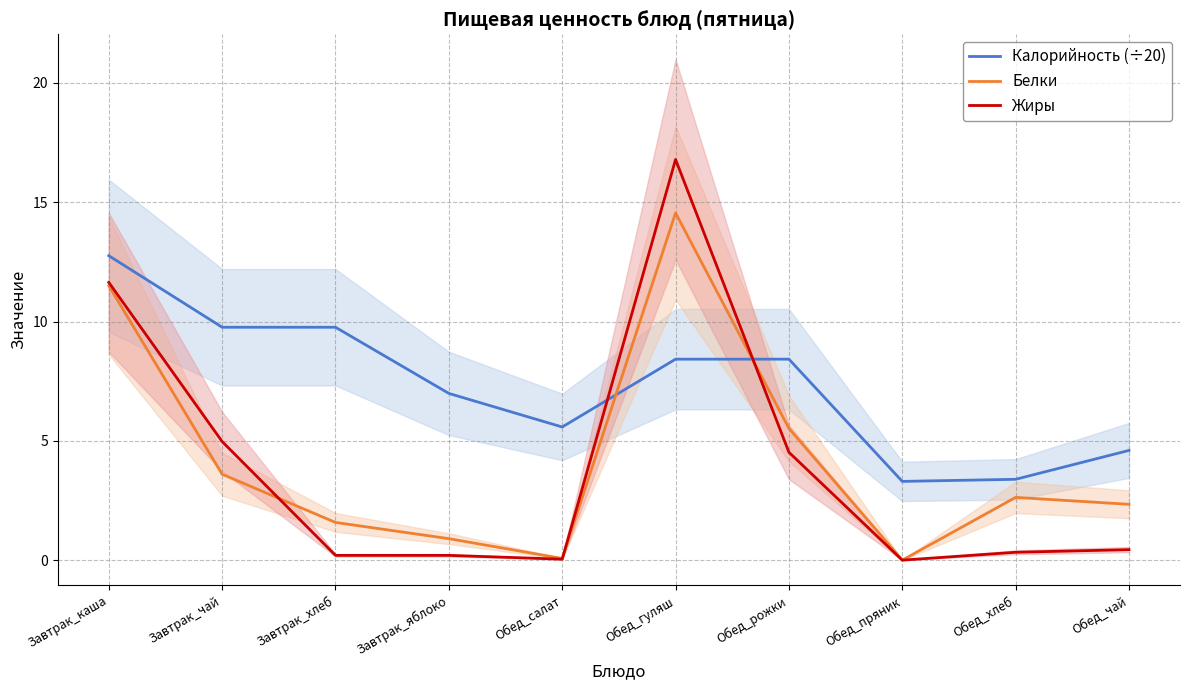

How many values in Белки are above zero?

9